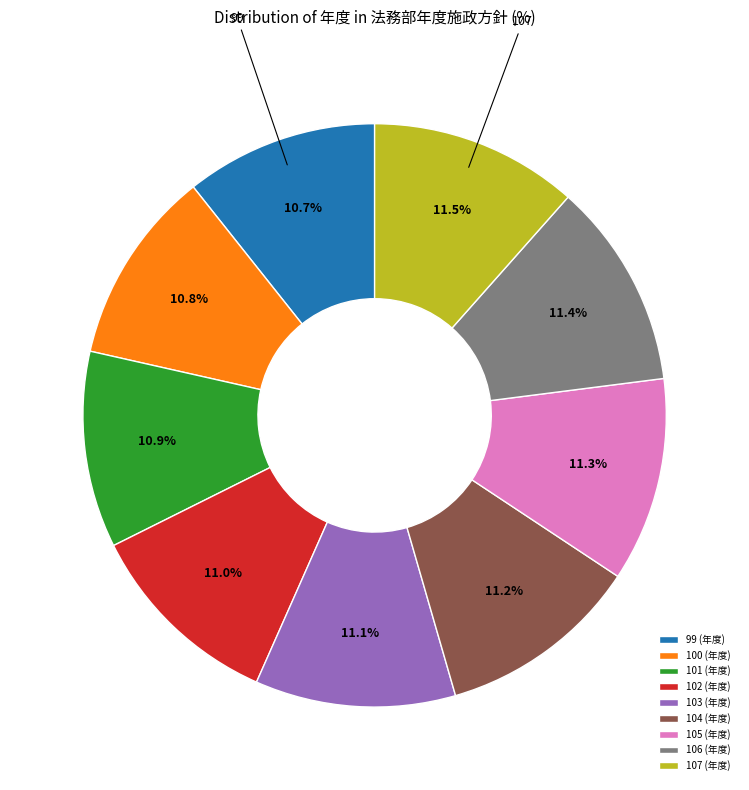

What percentage is the 101 slice, to the nearest percent?

11%